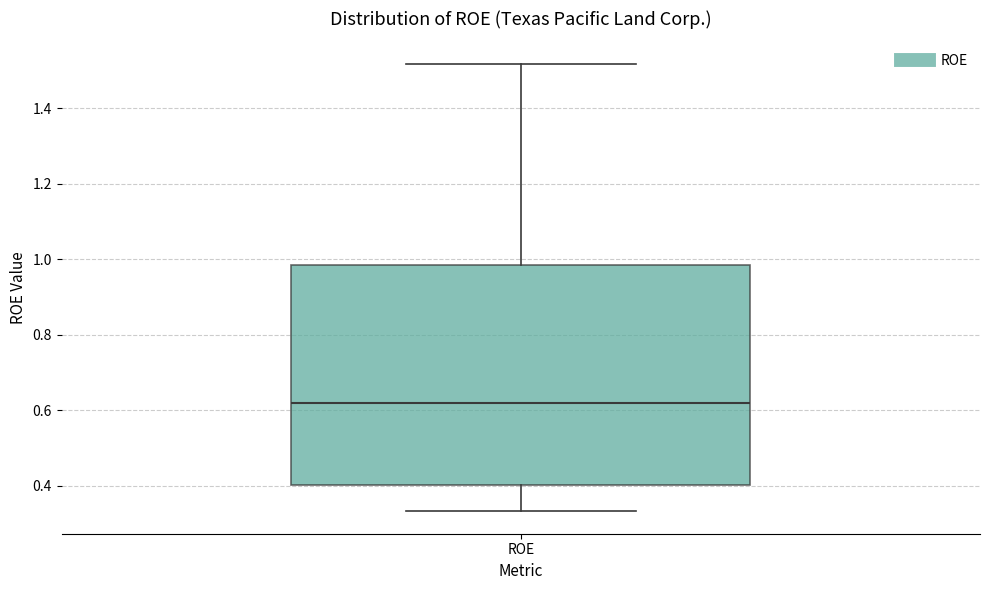

Read this box plot against the y-axis: the position of the median line, the range covered by the box, and the ends of both whiskers. The values are not printed on the chart, so give them approximately, as read against the axis.

median 0.62, box 0.40 to 0.98, whiskers 0.34 to 1.52